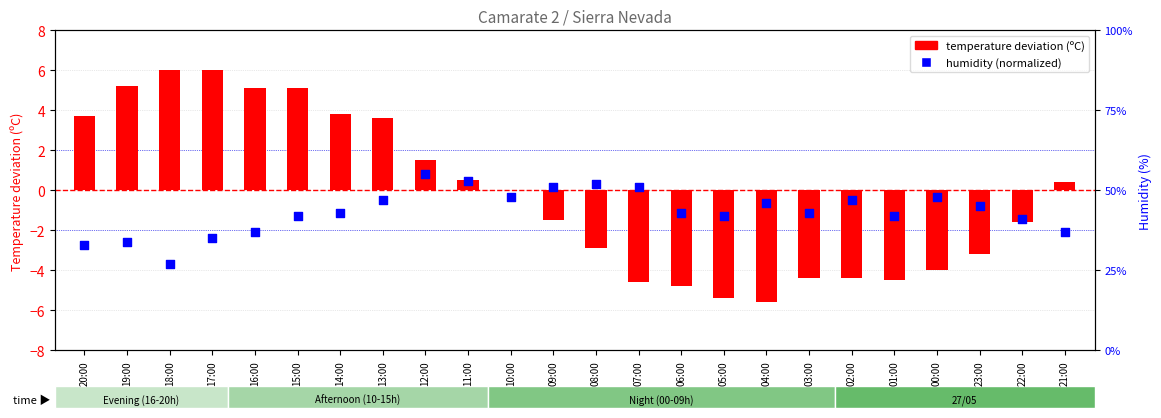

What is the total value across all series at 06:00?

-4.4